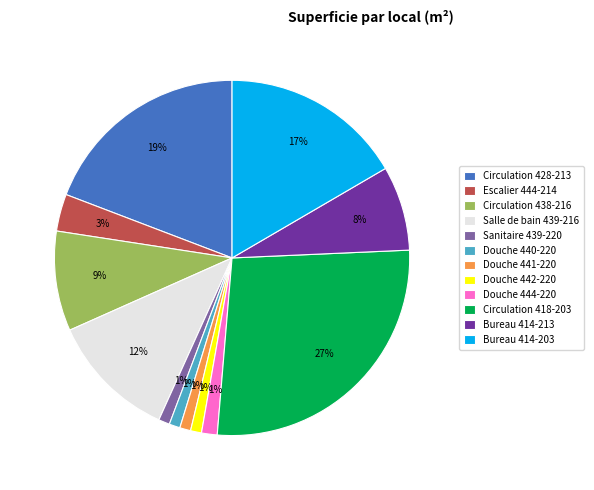

Combined, do Douche 441-220 and Escalier 444-214 account for over 50%?

No